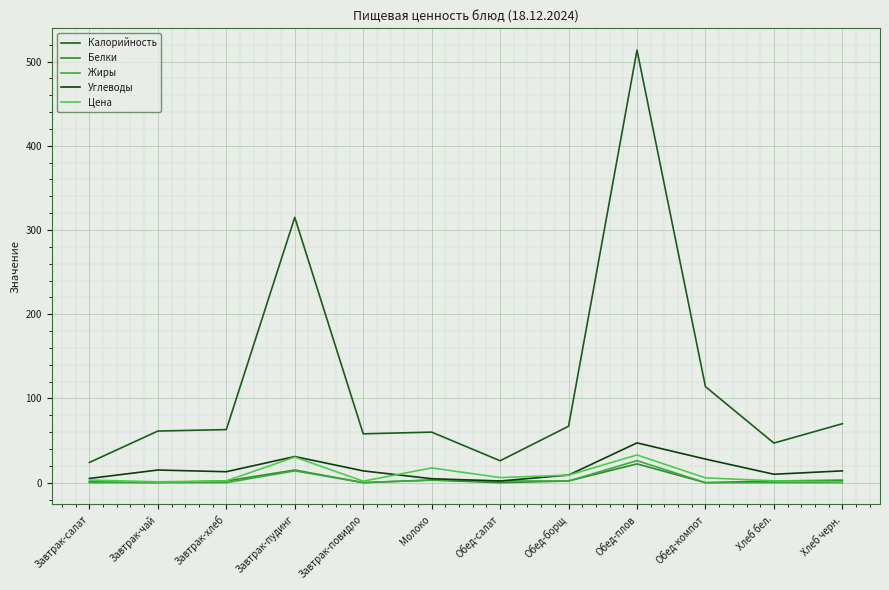

What is the spread (max minus min) of values at Завтрак-повидло?

58.0